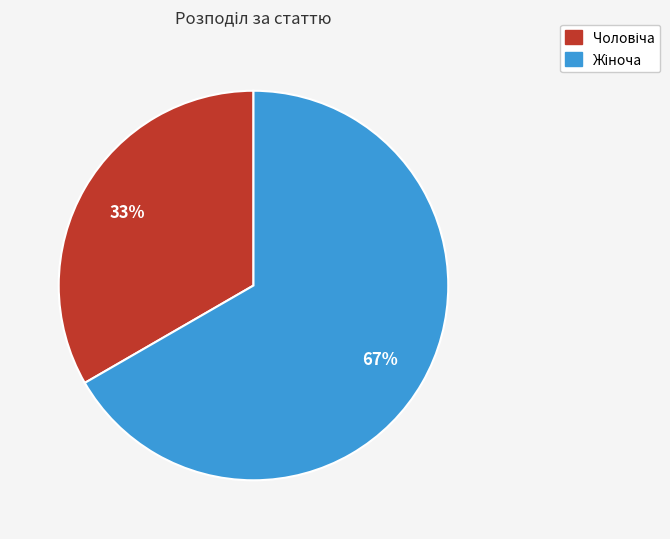

Does any single category account for the majority?

Yes